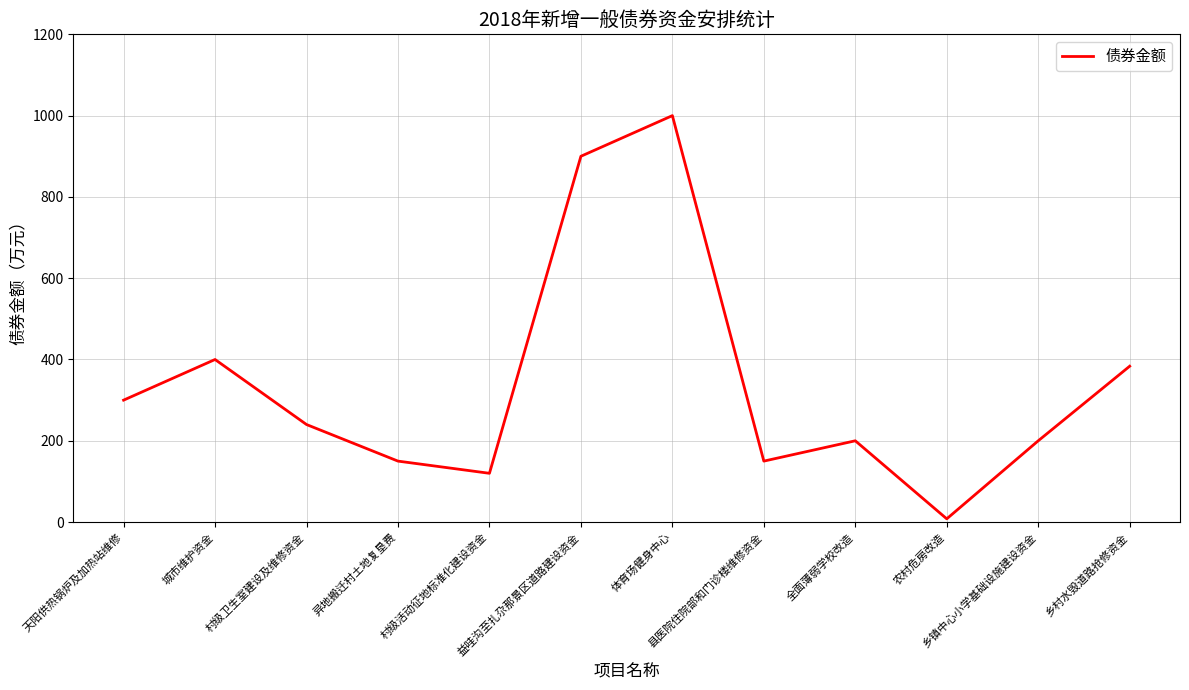

At which label is the value closest to 504?

城市维护资金